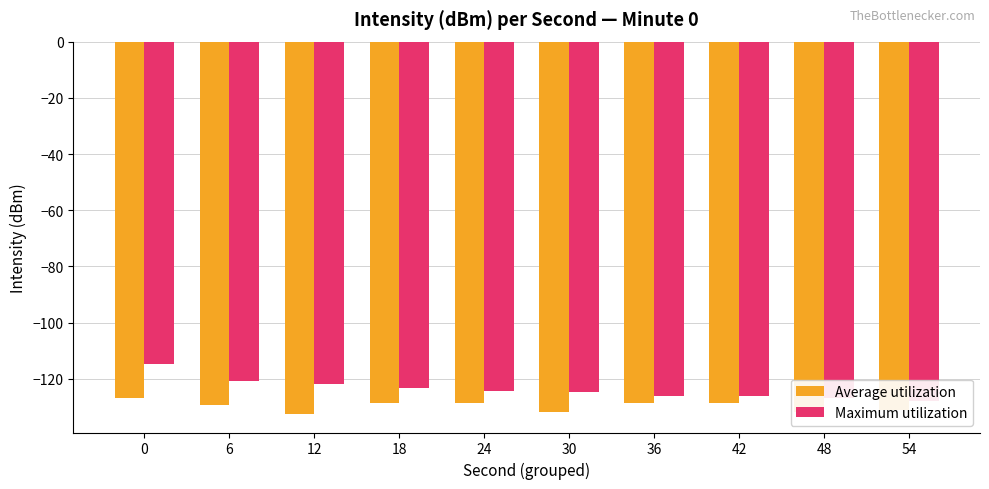

Which series has the largest range (max minus min)?

Maximum utilization